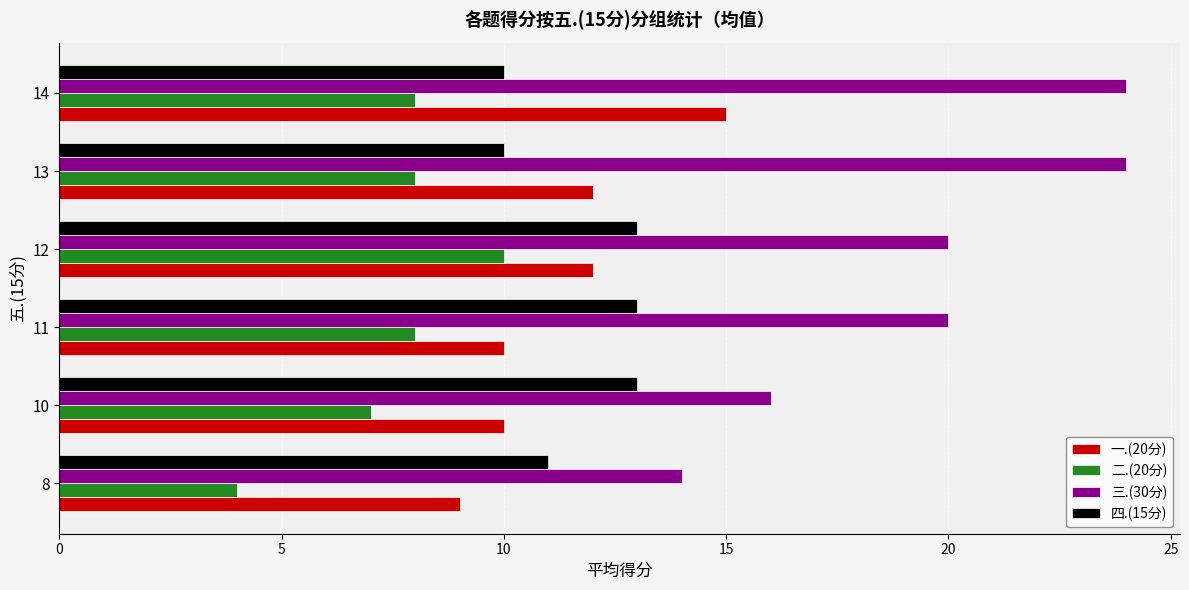

Rank the series by their maximum value, from lowest to highest.

二.(20分), 四.(15分), 一.(20分), 三.(30分)